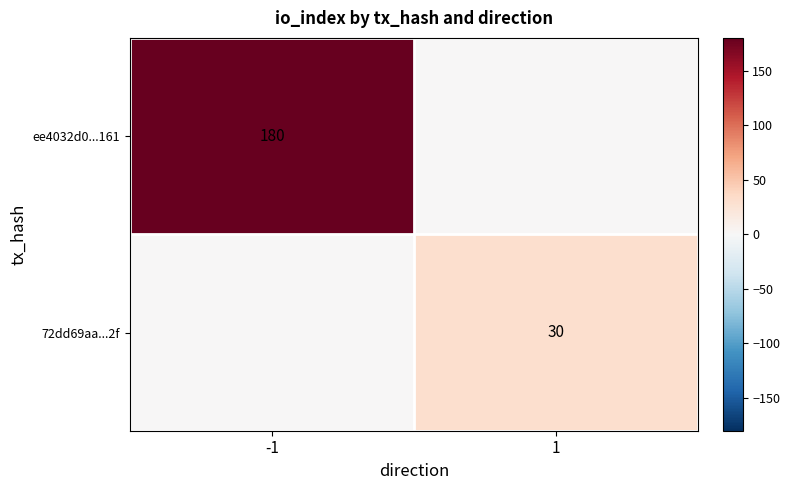

The value of ee4032d0...161 at -1 is 91. True or false?

False